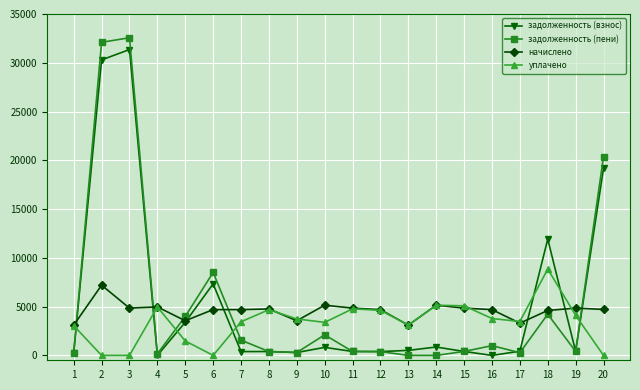

What is the difference between the уплачено values at 6 and 17?

3474.4